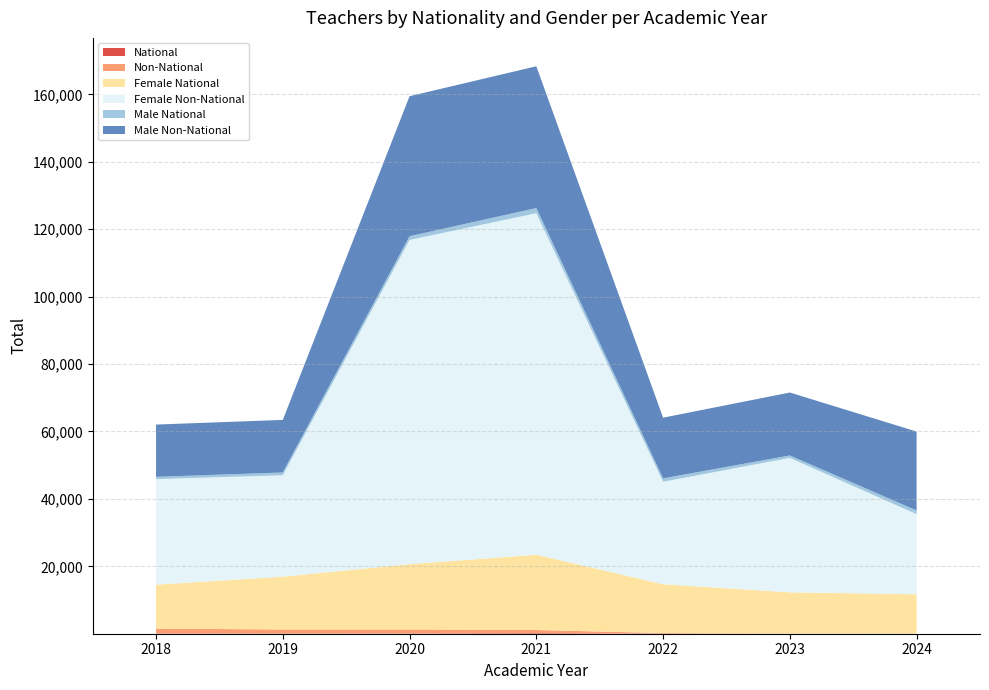

Reading left to right, extract all data points from this chart.

National: 99	81	88	179	39	1	1
Non-National: 1413	1179	1178	920	163	47	39
Female National: 13041	15651	19366	22324	14474	12232	11669
Female Non-National: 31308	30099	96171	101307	30414	39880	23752
Male National: 670	823	1100	1535	990	723	1100
Male Non-National: 15505	15590	41529	42053	18002	18662	23400